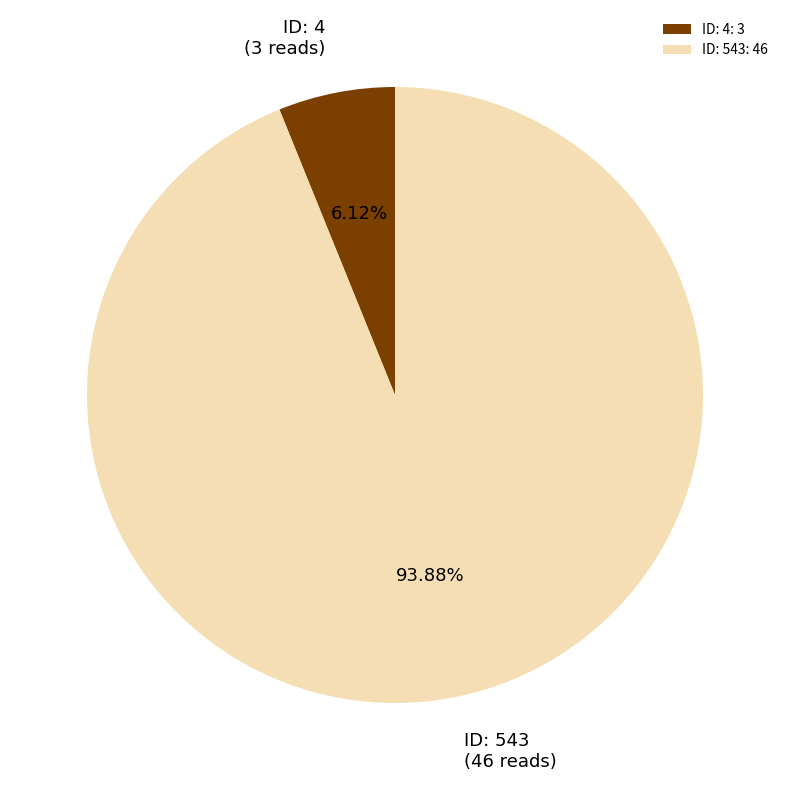

Rank the categories by value from highest to lowest.

ID: 543, ID: 4